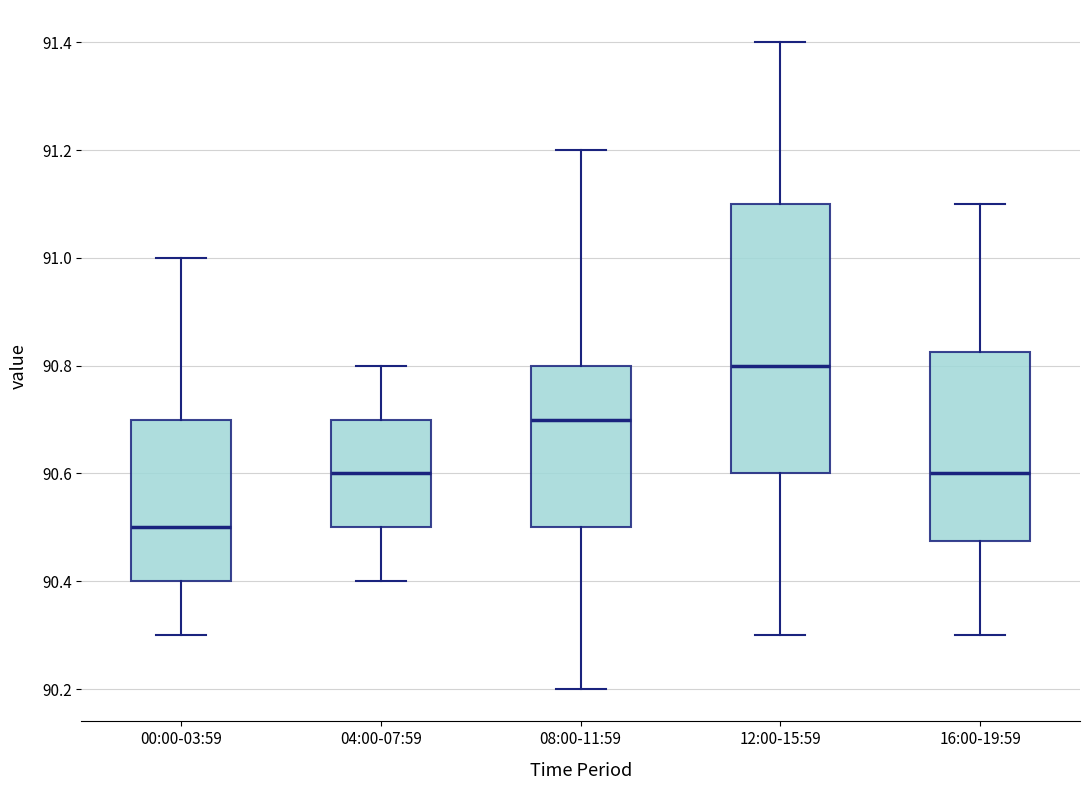

Reading left to right, transcribe this box plot: for each box, give where its median line is, the range the box spans, and where its two whiskers end, as read against the y-axis. The values are not printed on the chart, so give them approximately, as read against the axis.

00:00-03:59: median 90.50, box 90.40 to 90.70, whiskers 90.30 to 91.00
04:00-07:59: median 90.60, box 90.50 to 90.70, whiskers 90.40 to 90.80
08:00-11:59: median 90.70, box 90.50 to 90.80, whiskers 90.20 to 91.20
12:00-15:59: median 90.80, box 90.60 to 91.10, whiskers 90.30 to 91.40
16:00-19:59: median 90.60, box 90.48 to 90.82, whiskers 90.30 to 91.10